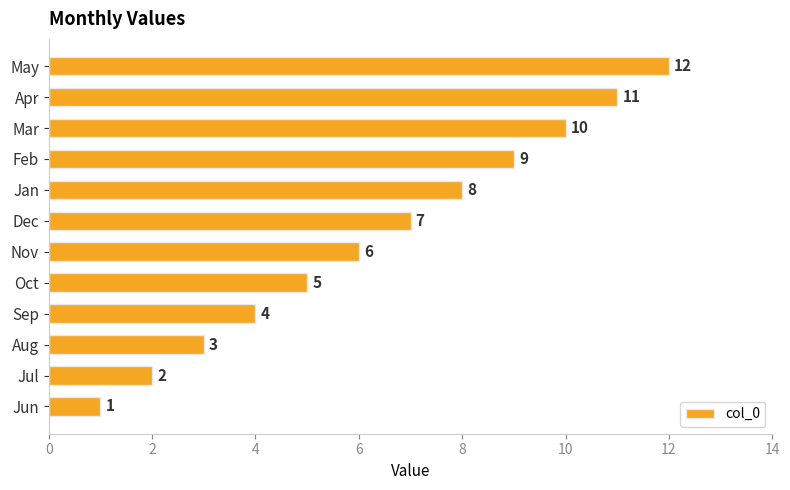

Which has a higher value, Jul or Mar?

Mar